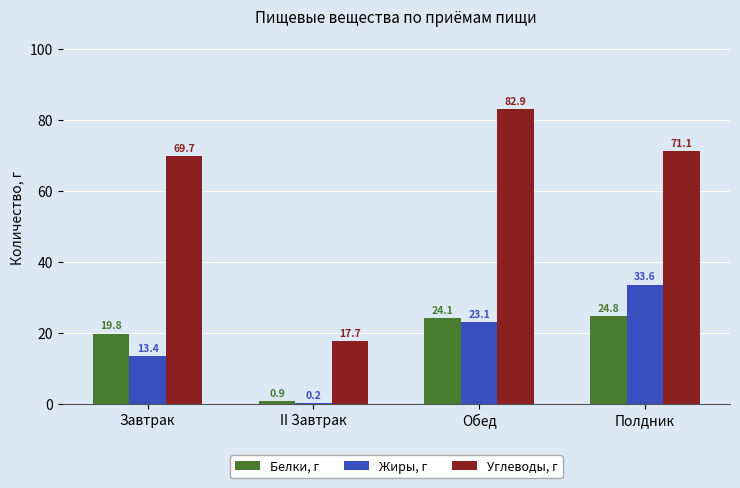

Is the value of Белки, г at Завтрак greater than the value of Жиры, г at II Завтрак?

Yes